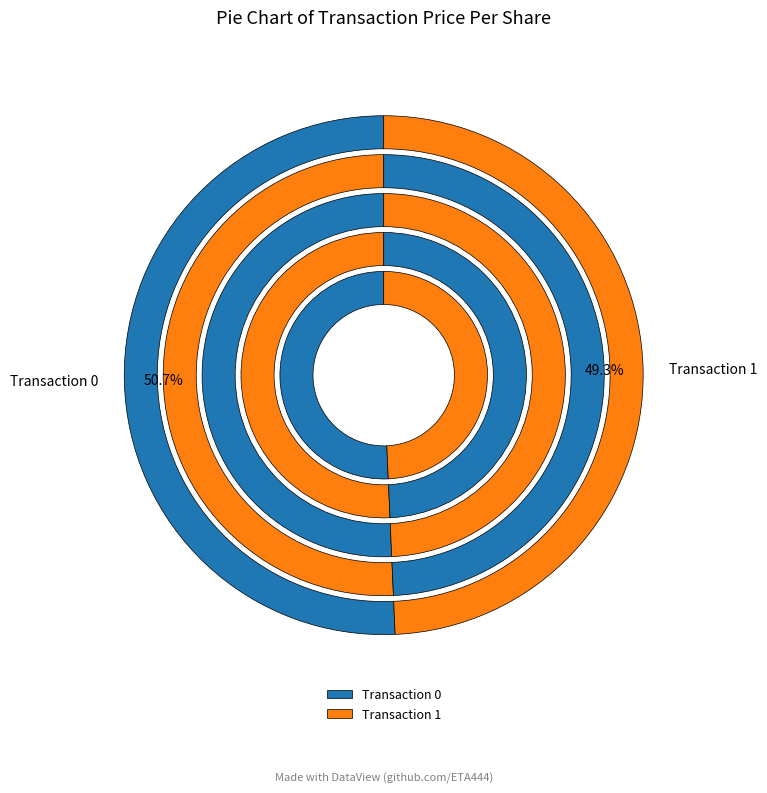

What percentage is the 1 slice, to the nearest percent?

49%